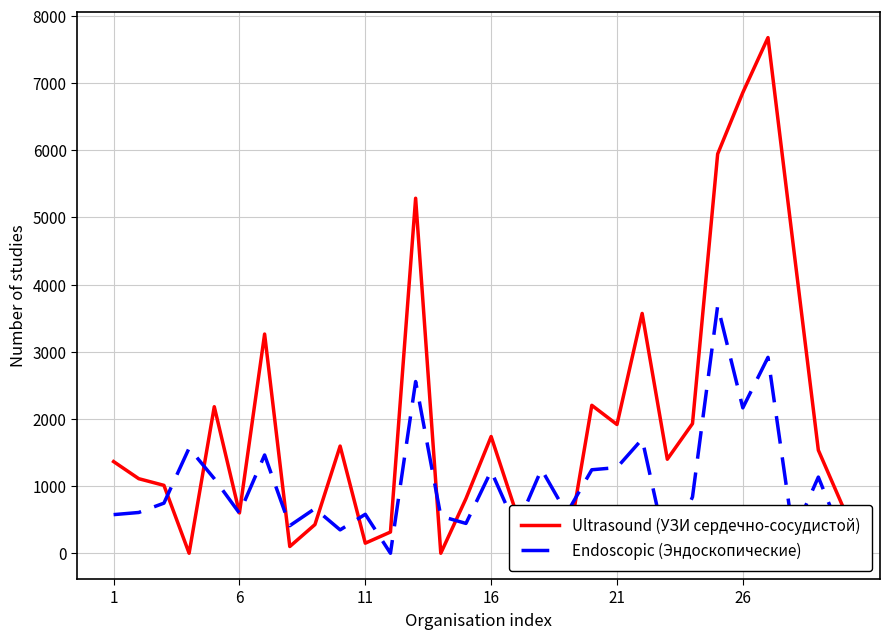

True or false: Endoscopic (Эндоскопические) has more than 0 points higher than both neighbors.

True